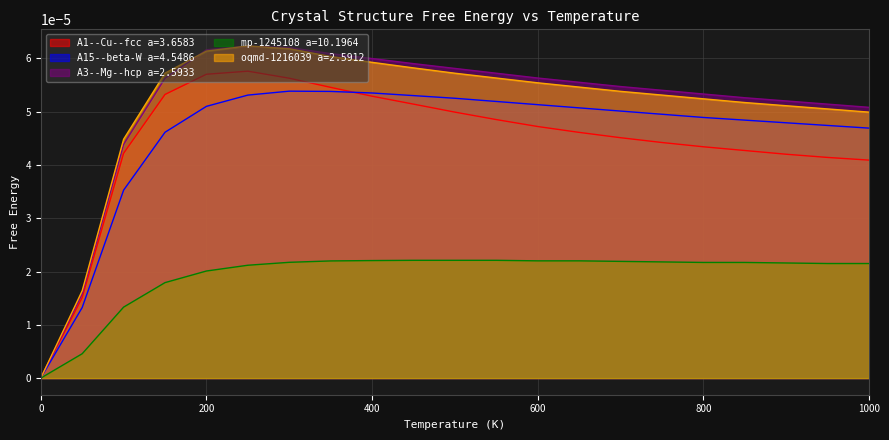

Between 300 and 600, which series saw the biggest shift?

A1--Cu--fcc a=3.6583